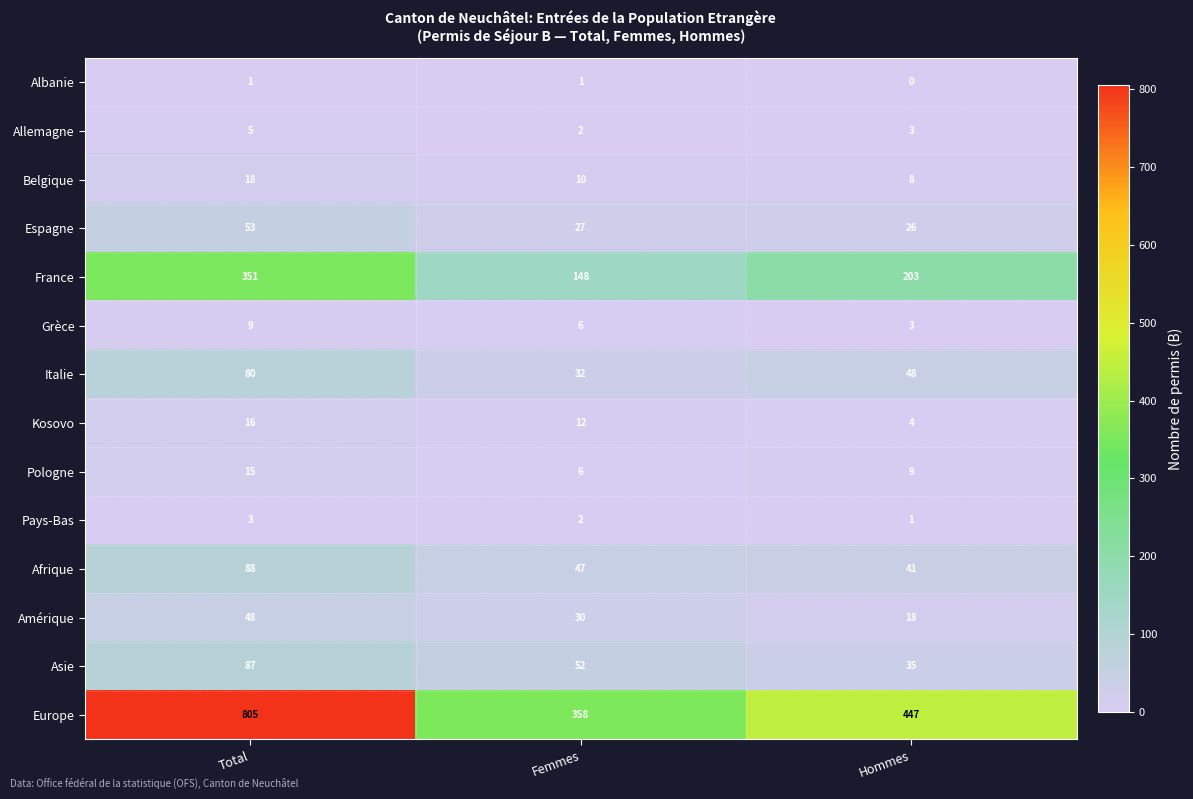

At which category is the sum across all series the highest?

Total